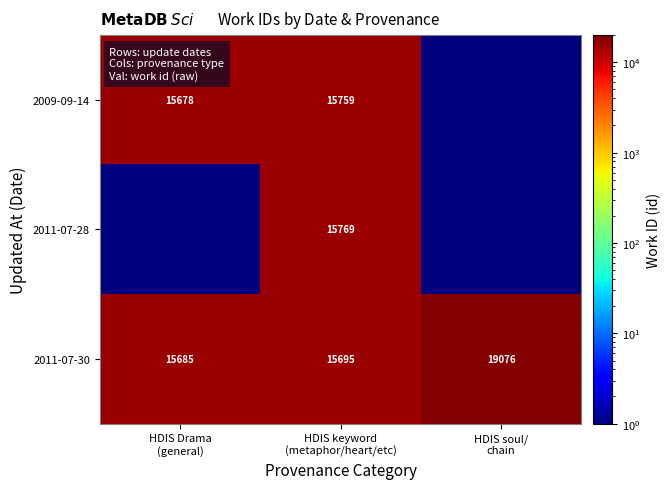

What is the difference between the maximum and minimum values in the 2011-07-30 series?

3391